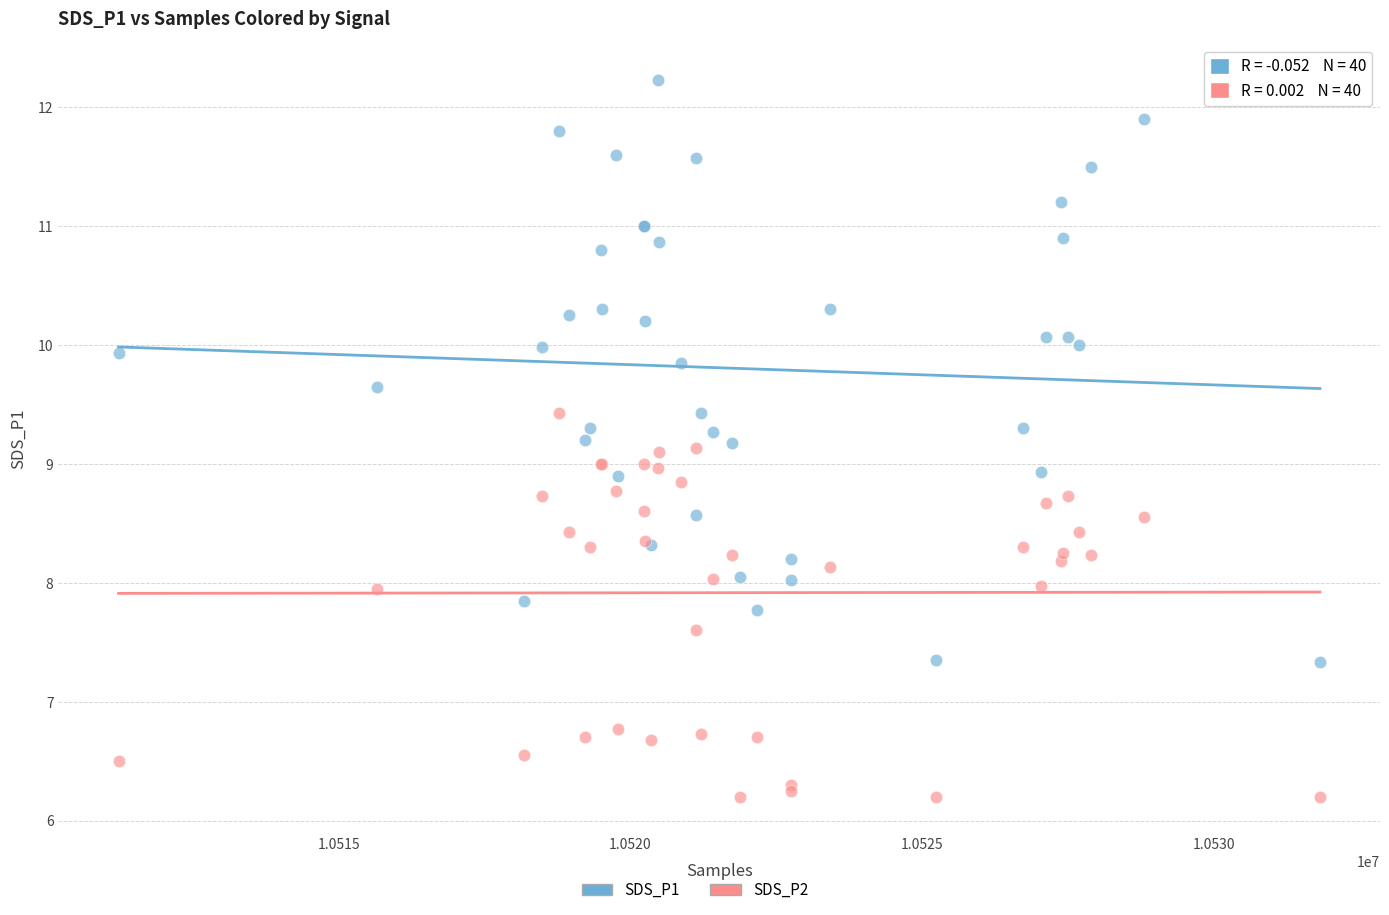

Which series contains the highest Y value?

SDS_P1